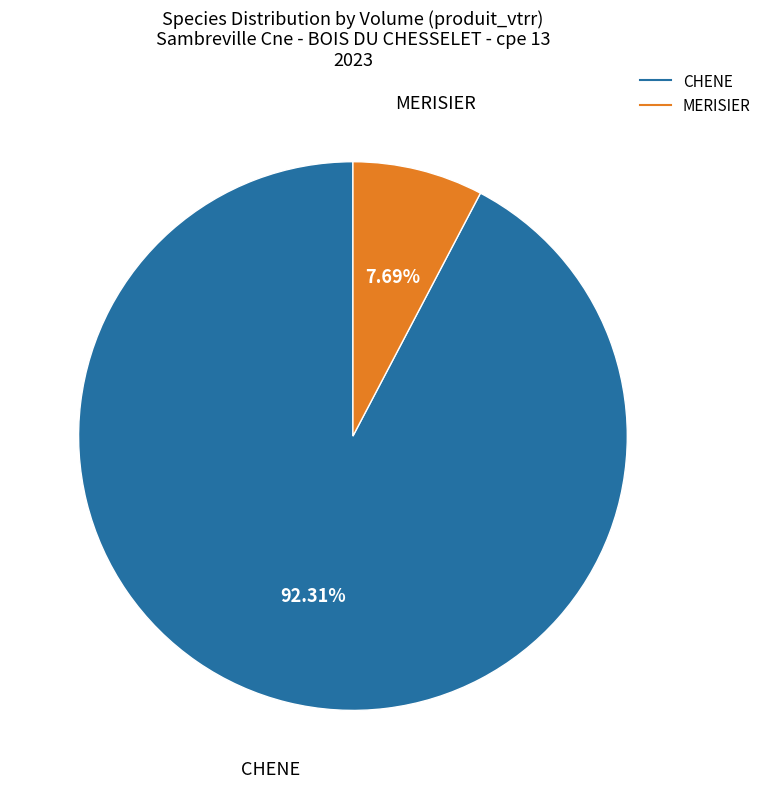

To the nearest percent, what is the combined percentage of MERISIER and CHENE?

100%